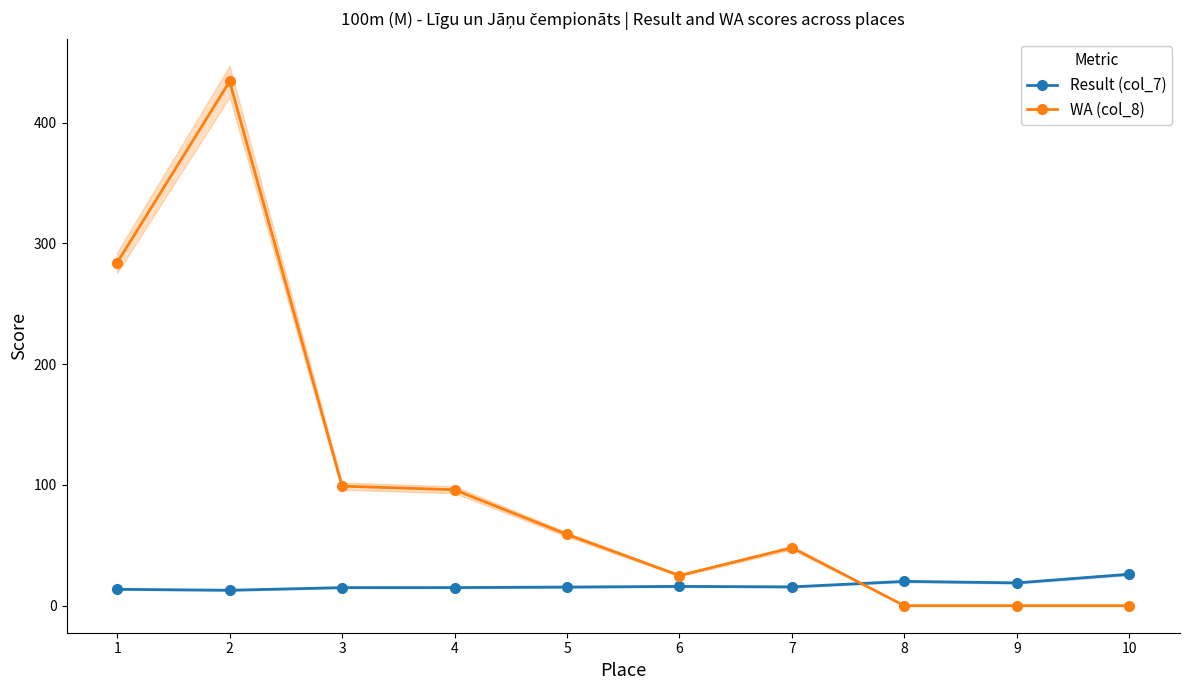

At which label is Result (col_7) closest to 19?

9